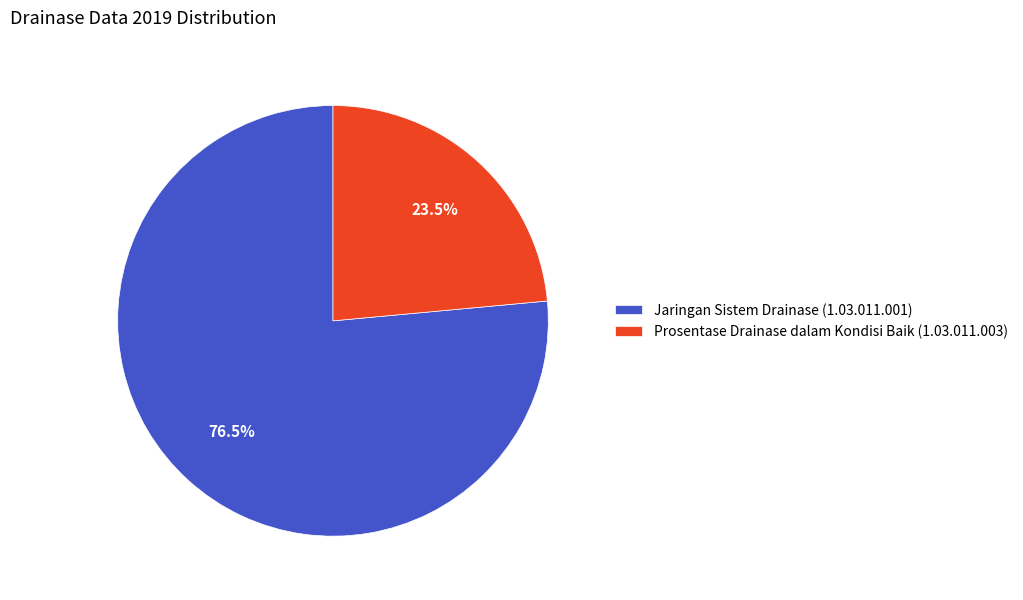

Is Prosentase Drainase dalam Kondisi Baik (1.03.011.003) the majority of the pie?

No